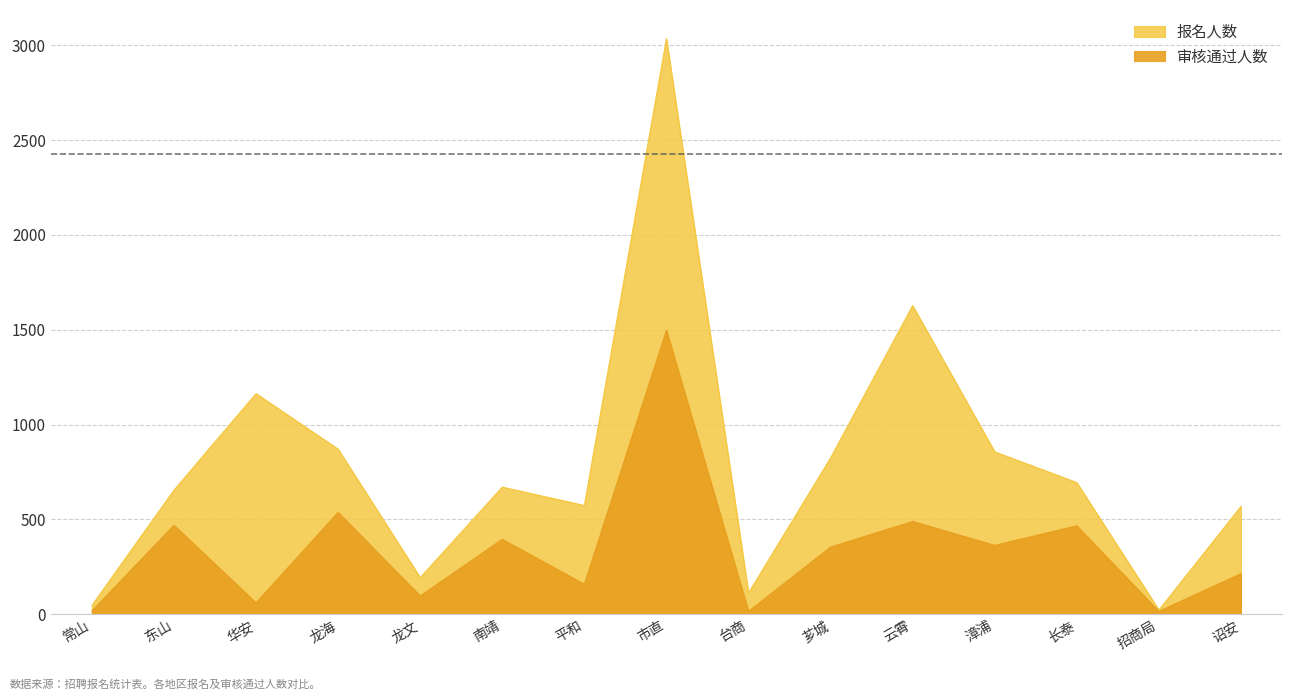

What is the label of the 11th point from the right?

龙文